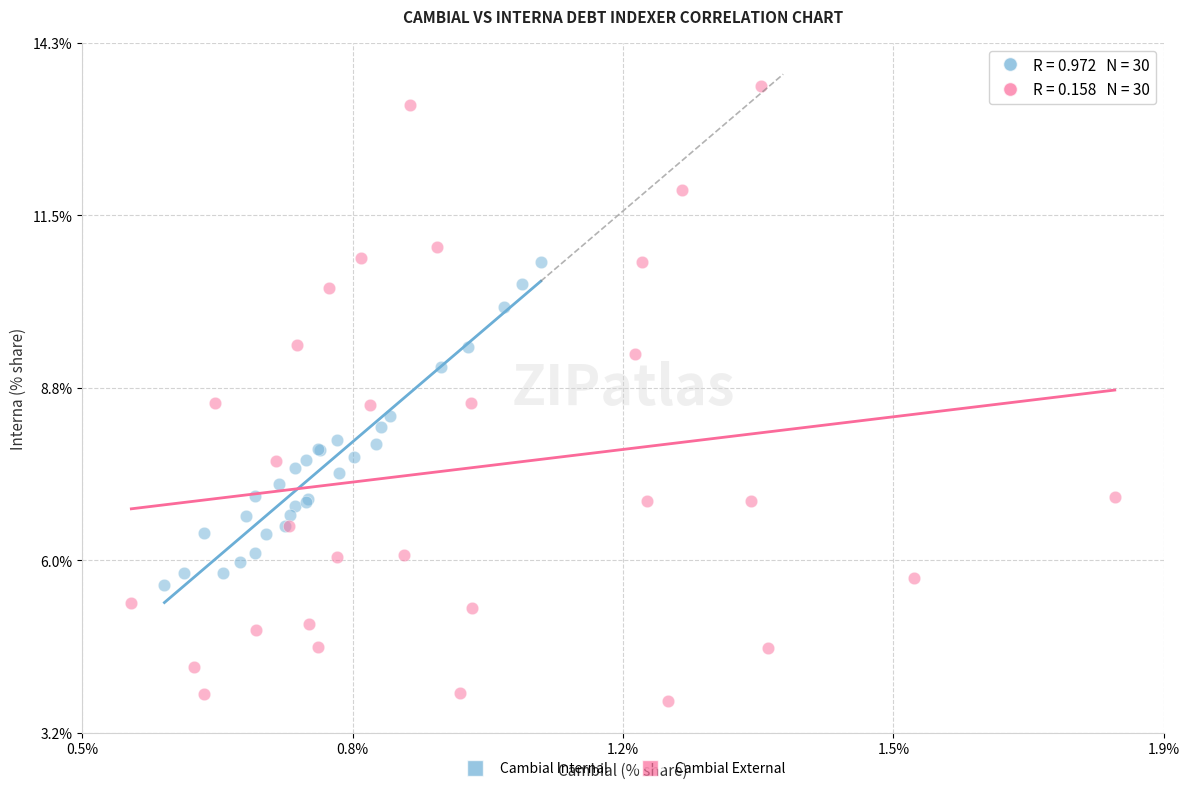

Which series contains the highest Y value?

Cambial External